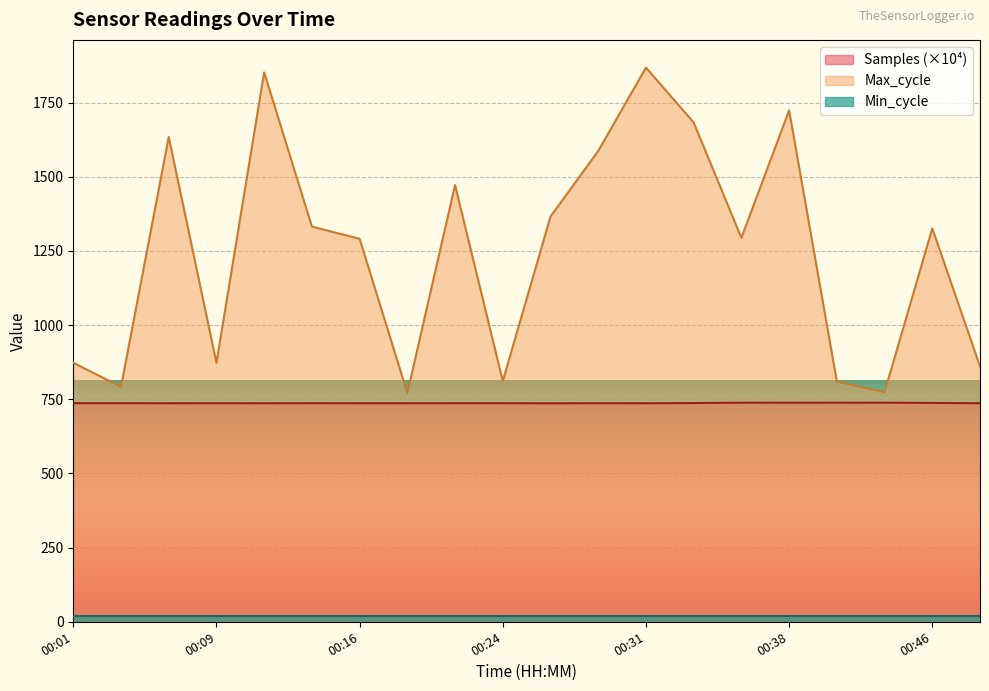

True or false: Samples has more than 1 interior local peaks.

True